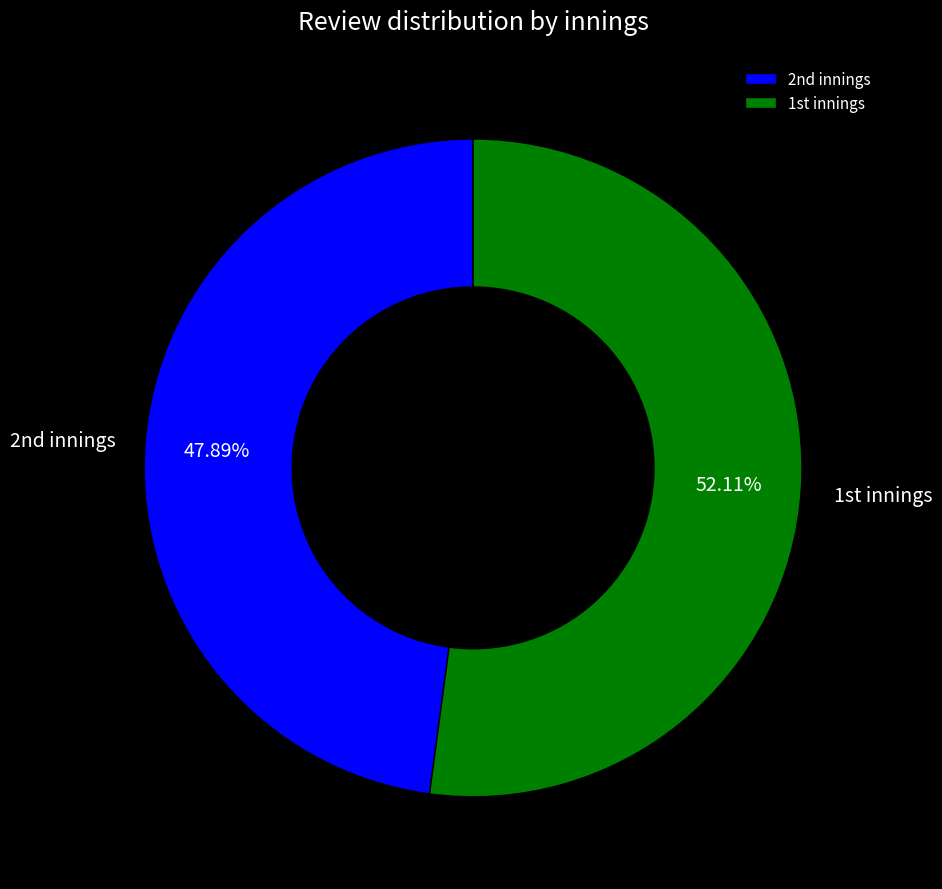

Rank the categories by value from lowest to highest.

2nd innings, 1st innings